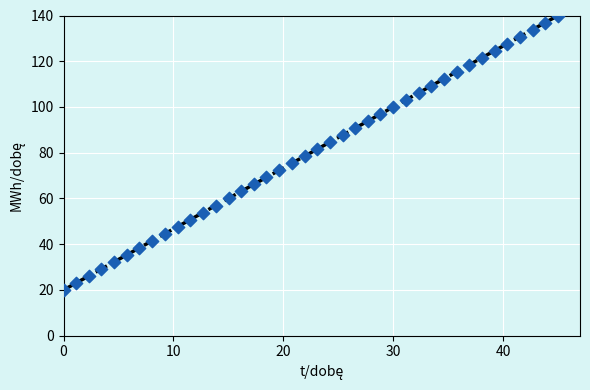

What is the range of Y values (max minus min)?

120.0